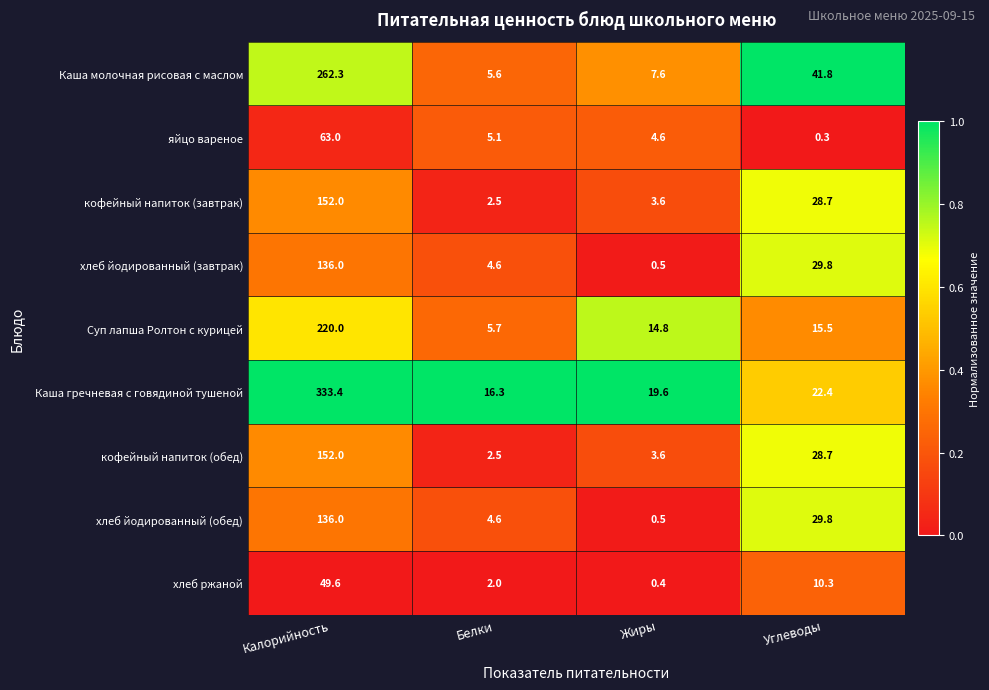

At which label does хлеб ржаной first exceed 10?

Калорийность